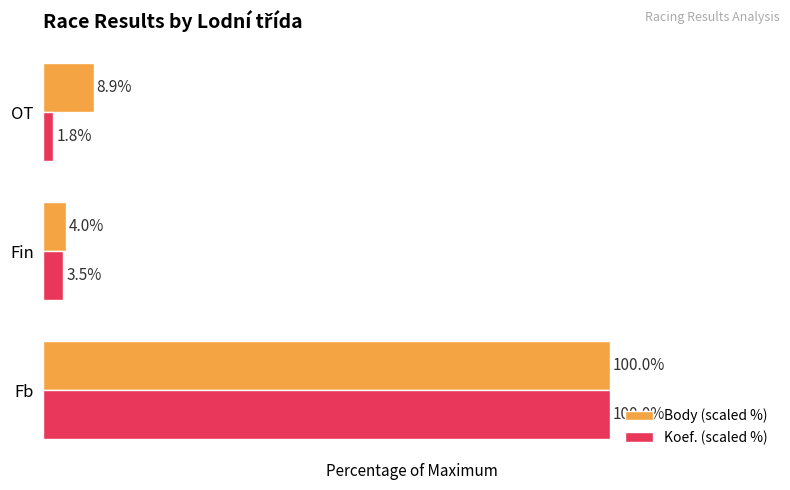

At which category is the sum across all series the highest?

Fb